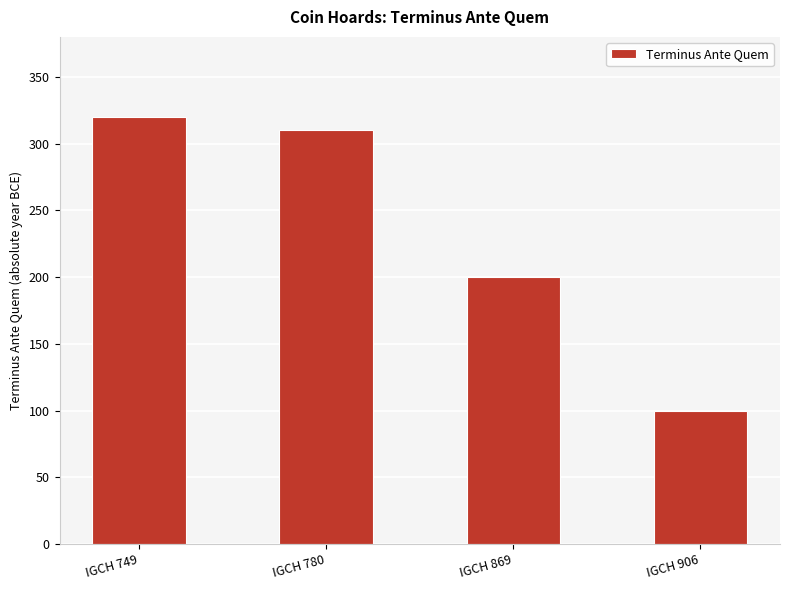

Is it true that the value at IGCH 749 is 205?

False